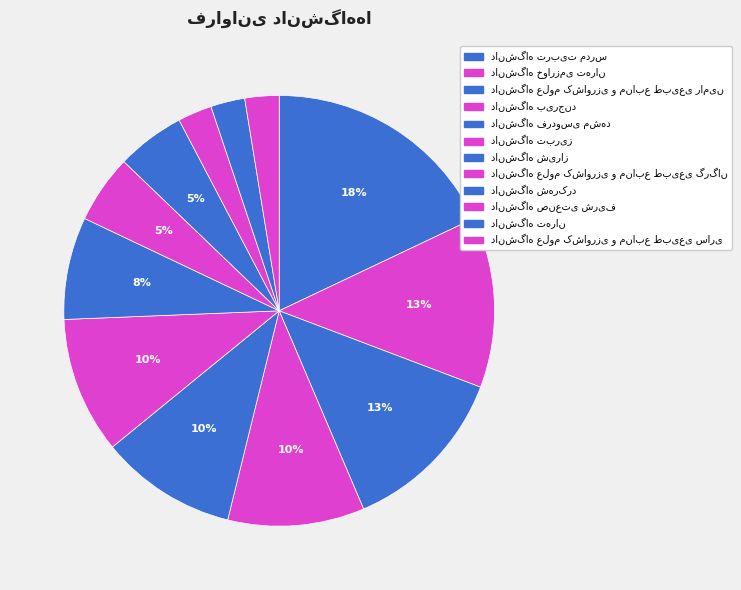

Combined, what portion of the pie is دانشگاه علوم کشاورزی و منابع طبیعی گرگان and دانشگاه شهرکرد?

10.3%